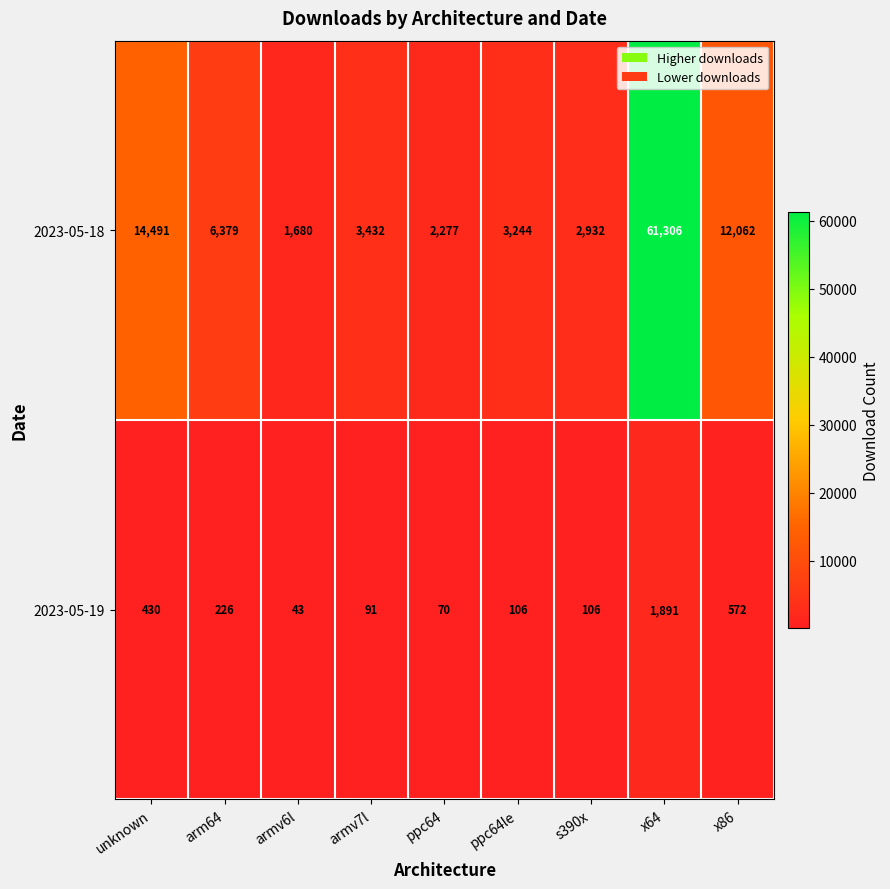

Which series changed the most between armv7l and x86?

2023-05-18